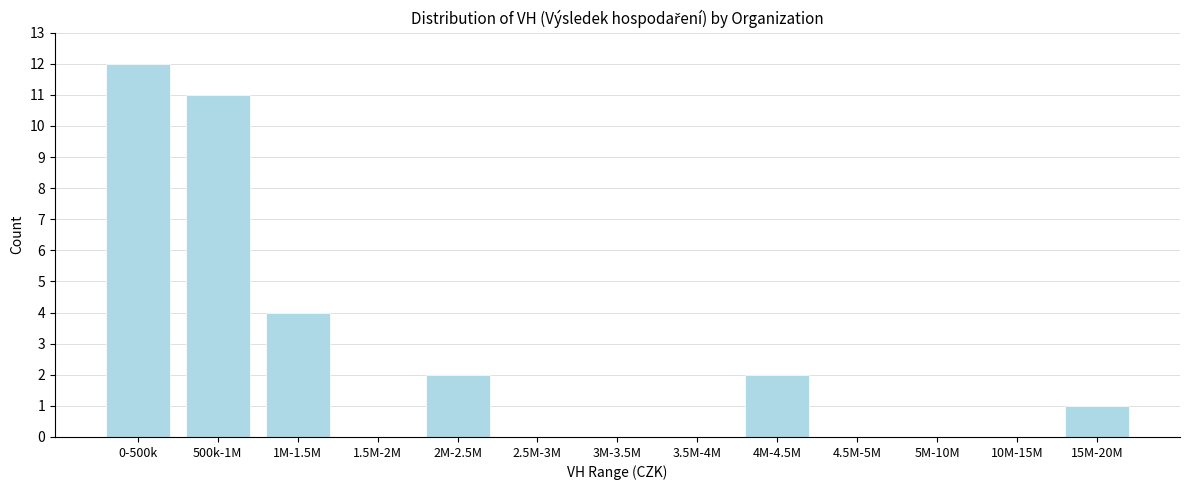

Reading right to left, what are all the values shown in this chart?

15M-20M=1	10M-15M=0	5M-10M=0	4.5M-5M=0	4M-4.5M=2	3.5M-4M=0	3M-3.5M=0	2.5M-3M=0	2M-2.5M=2	1.5M-2M=0	1M-1.5M=4	500k-1M=11	0-500k=12